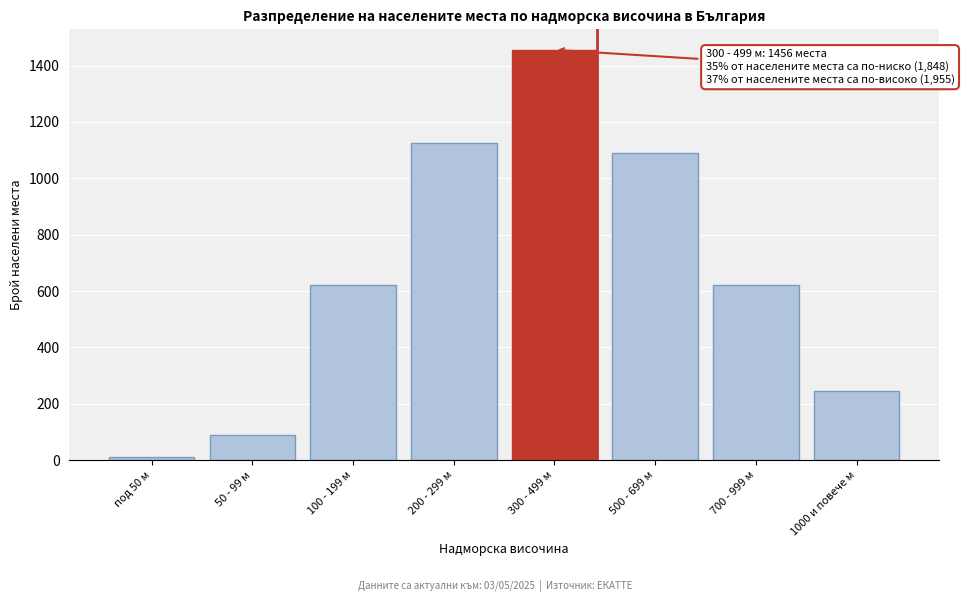

What is the label of the 1st bar from the left?

под 50 м